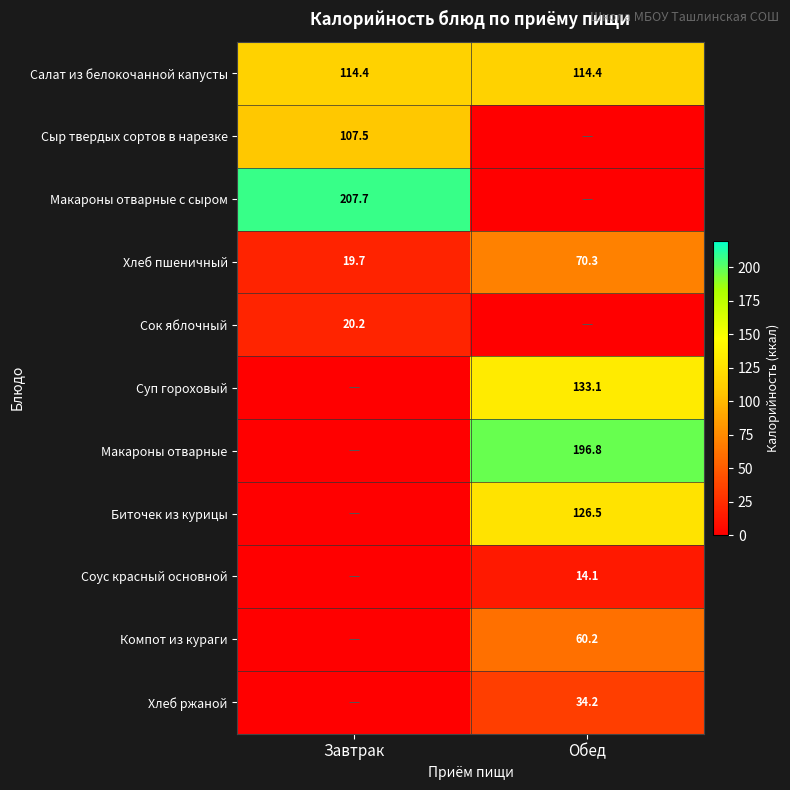

Which has a higher value, Завтрак or Обед?

Завтрак